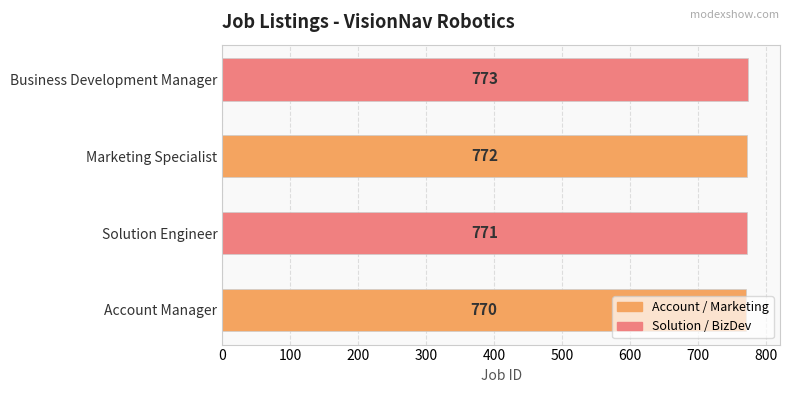

Rank the categories by value from highest to lowest.

Business Development Manager, Marketing Specialist, Solution Engineer, Account Manager